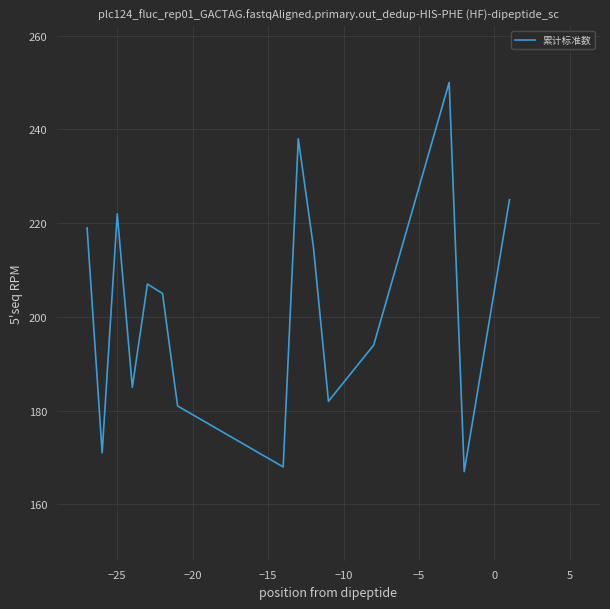

What is the minimum value shown in the chart?

167